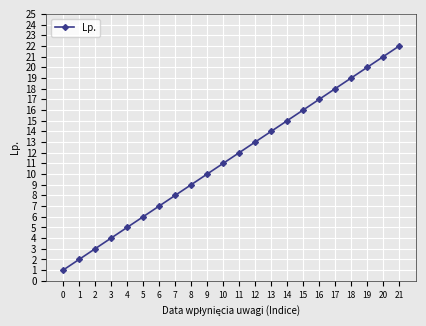

List the labels in order of value, smallest first.

0, 1, 2, 3, 4, 5, 6, 7, 8, 9, 10, 11, 12, 13, 14, 15, 16, 17, 18, 19, 20, 21